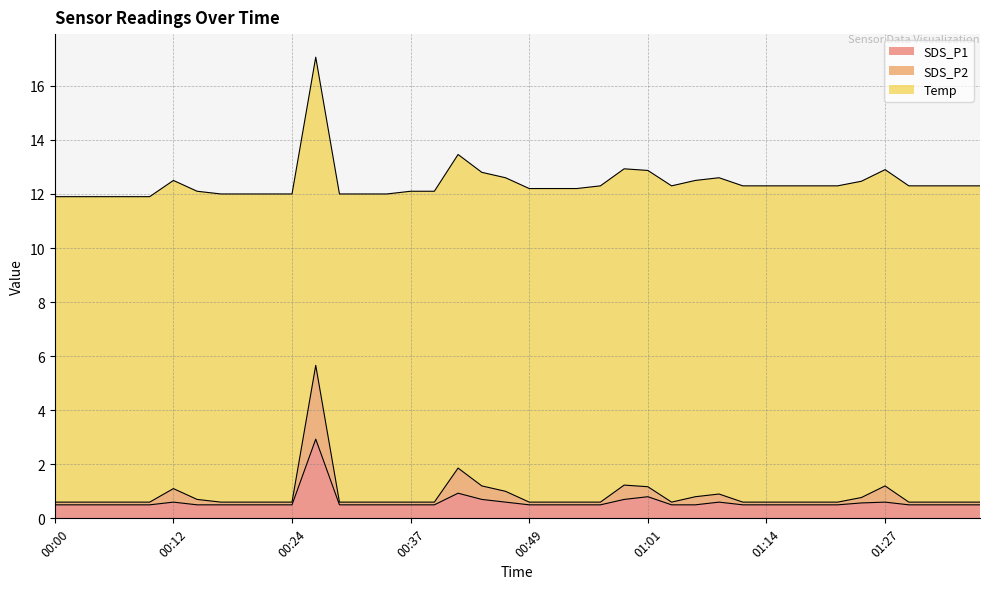

True or false: SDS_P2 has a value of 0.8 at 00:54.

False